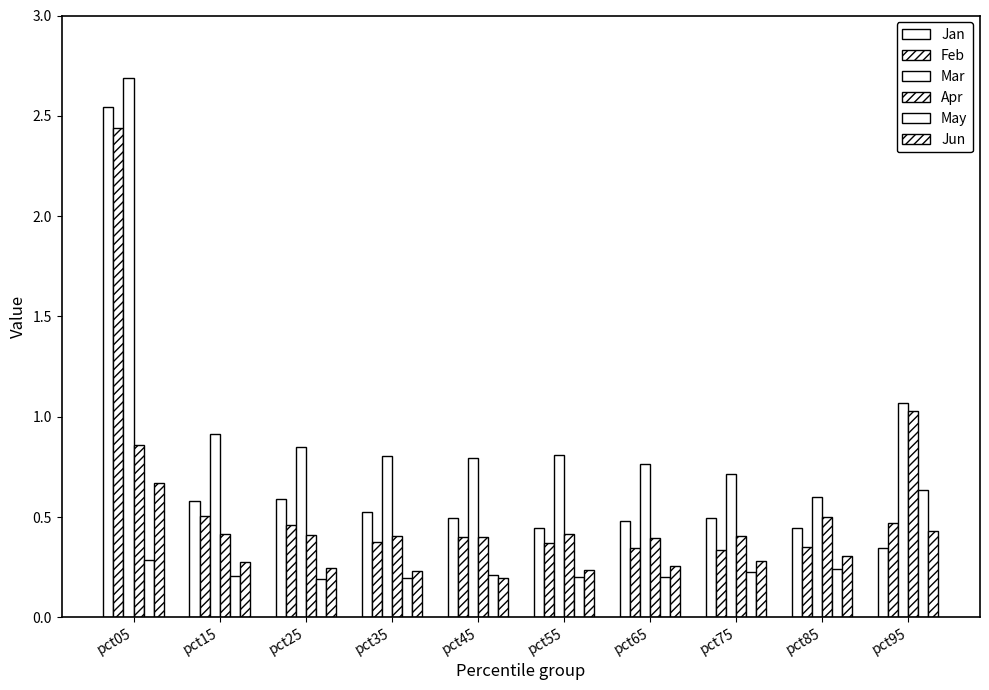

Reading left to right, extract all data points from this chart.

Jan: pct05=2.5	pct15=0.6	pct25=0.6	pct35=0.5	pct45=0.5	pct55=0.4	pct65=0.5	pct75=0.5	pct85=0.4	pct95=0.3
Feb: pct05=2.4	pct15=0.5	pct25=0.5	pct35=0.4	pct45=0.4	pct55=0.4	pct65=0.3	pct75=0.3	pct85=0.3	pct95=0.5
Mar: pct05=2.7	pct15=0.9	pct25=0.9	pct35=0.8	pct45=0.8	pct55=0.8	pct65=0.8	pct75=0.7	pct85=0.6	pct95=1.1
Apr: pct05=0.9	pct15=0.4	pct25=0.4	pct35=0.4	pct45=0.4	pct55=0.4	pct65=0.4	pct75=0.4	pct85=0.5	pct95=1.0
May: pct05=0.3	pct15=0.2	pct25=0.2	pct35=0.2	pct45=0.2	pct55=0.2	pct65=0.2	pct75=0.2	pct85=0.2	pct95=0.6
Jun: pct05=0.7	pct15=0.3	pct25=0.2	pct35=0.2	pct45=0.2	pct55=0.2	pct65=0.3	pct75=0.3	pct85=0.3	pct95=0.4